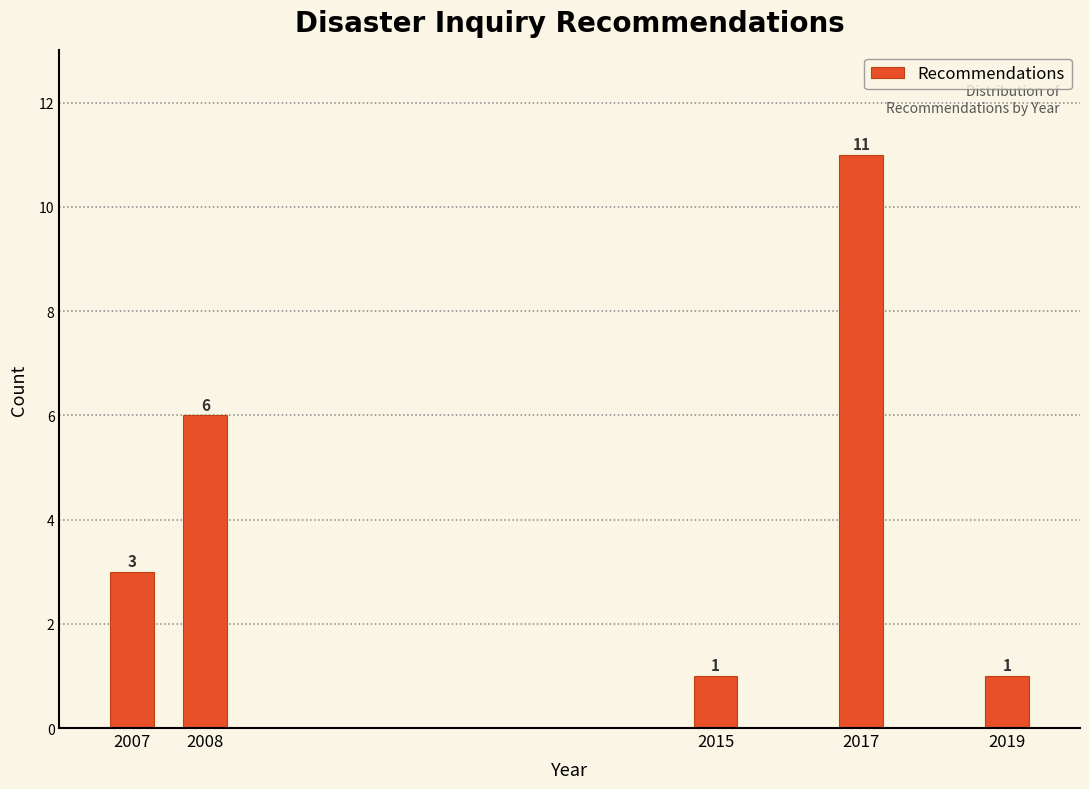

Reading left to right, transcribe all the data shown in this chart.

3	6	1	11	1